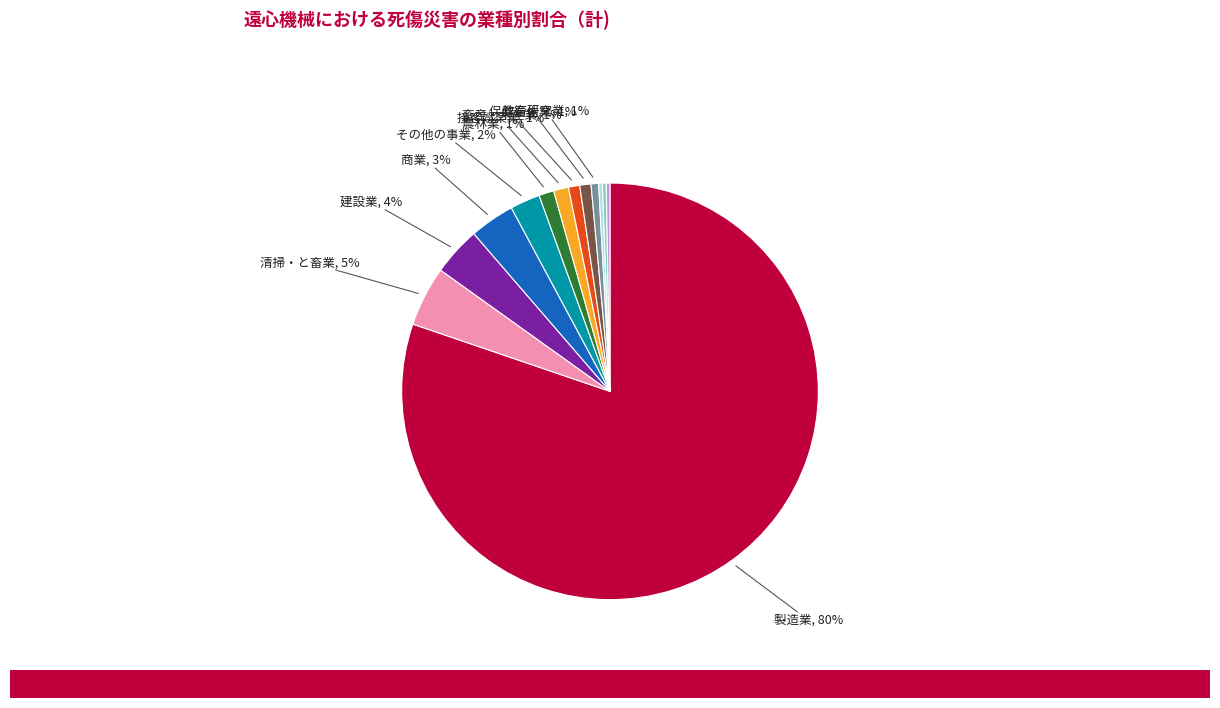

To the nearest percent, what is the average slice percentage?

8%